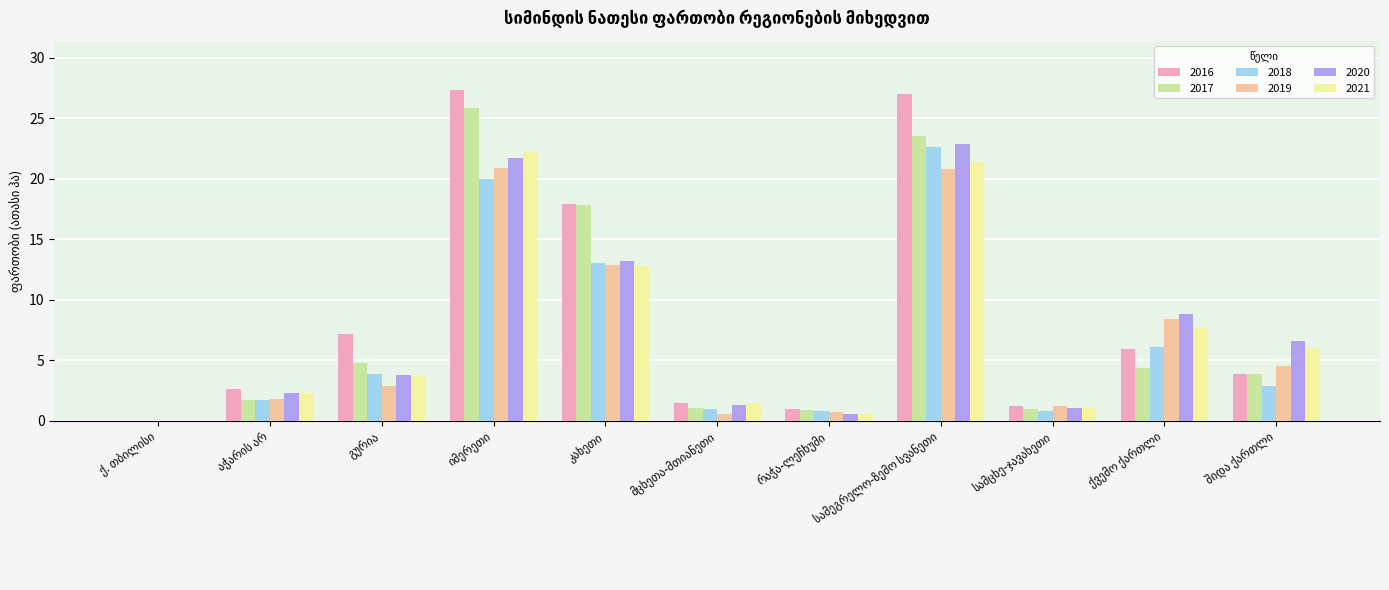

Are the bars grouped side by side (vs. stacked)?

Yes